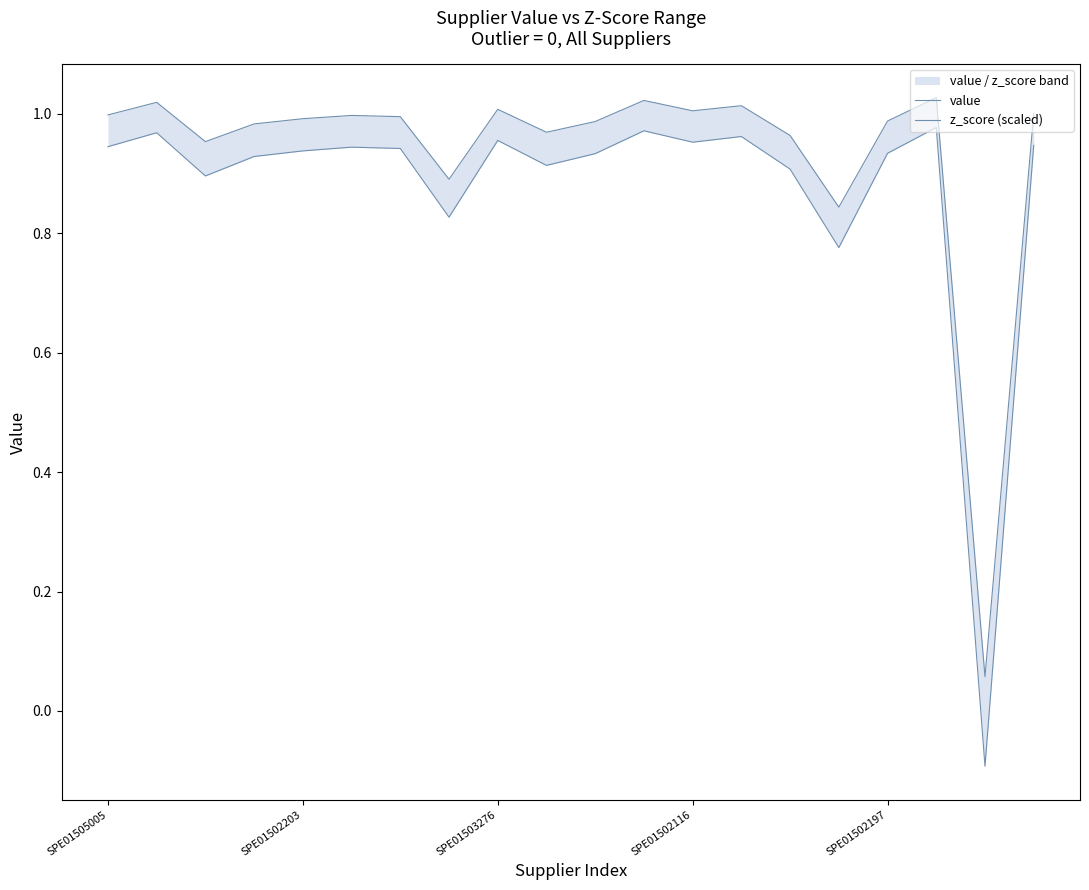

Which label corresponds to the smallest value in the chart?

18